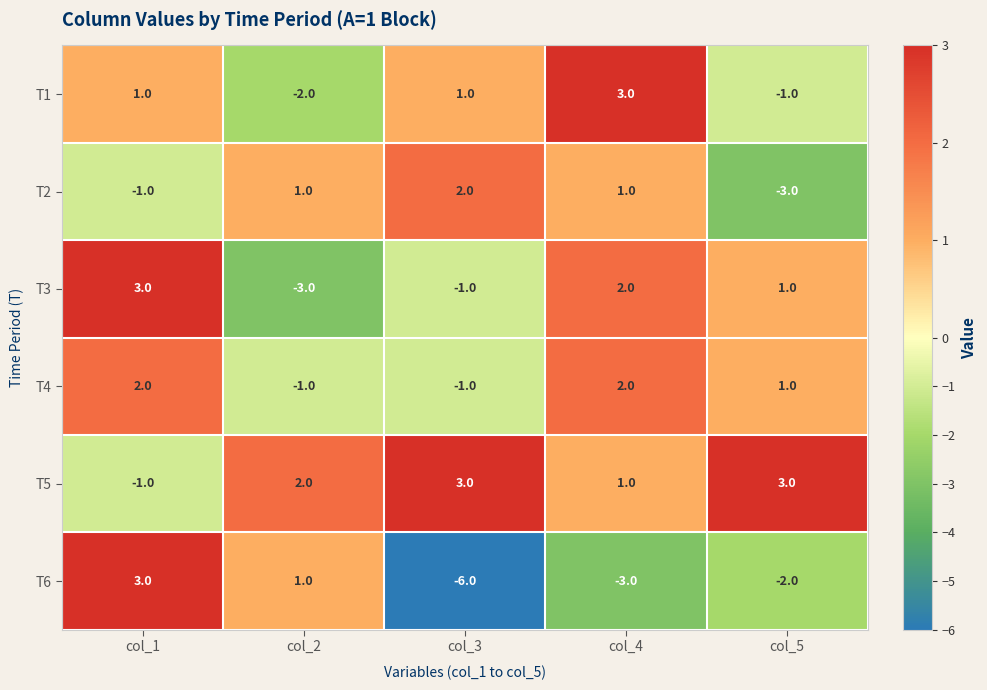

What is the smallest value displayed?

-6